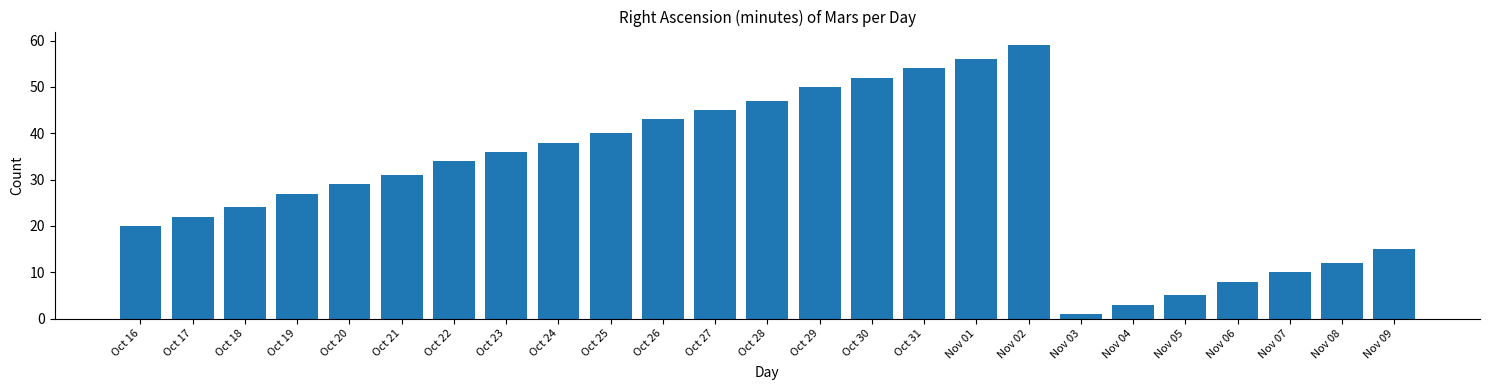

Reading right to left, what are all the values shown in this chart?

15	12	10	8	5	3	1	59	56	54	52	50	47	45	43	40	38	36	34	31	29	27	24	22	20